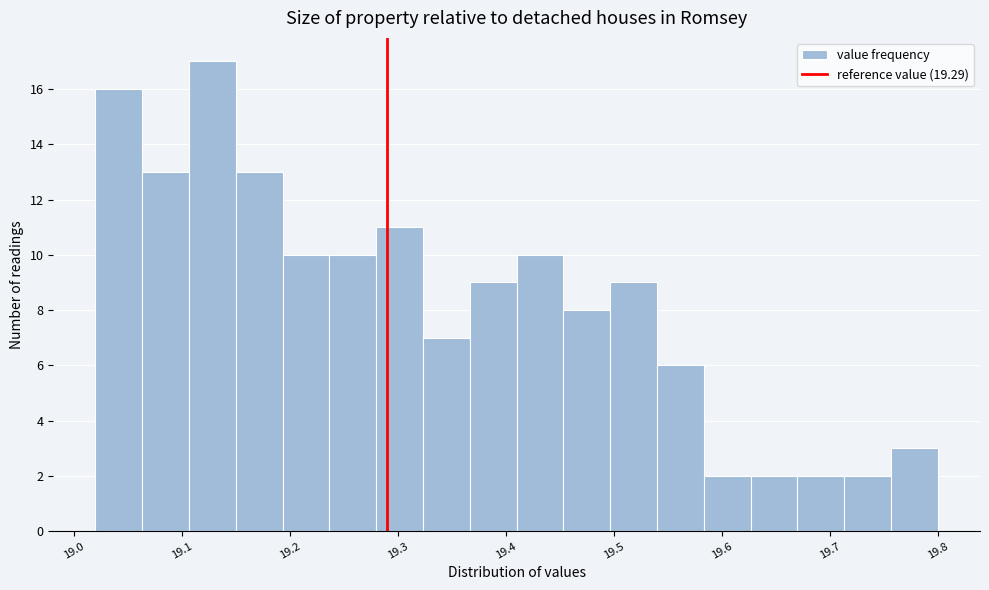

Reading left to right, list every bar in this chart as the range it spans on the x-axis followed by its height. Neither the bar edges nor the heights are printed on the chart, so give them approximately, as read against the axes.

19.02 to 19.06: 16
19.06 to 19.11: 13
19.11 to 19.15: 17
19.15 to 19.19: 13
19.19 to 19.24: 10
19.24 to 19.28: 10
19.28 to 19.32: 11
19.32 to 19.37: 7
19.37 to 19.41: 9
19.41 to 19.45: 10
19.45 to 19.50: 8
19.50 to 19.54: 9
19.54 to 19.58: 6
19.58 to 19.63: 2
19.63 to 19.67: 2
19.67 to 19.71: 2
19.71 to 19.76: 2
19.76 to 19.80: 3